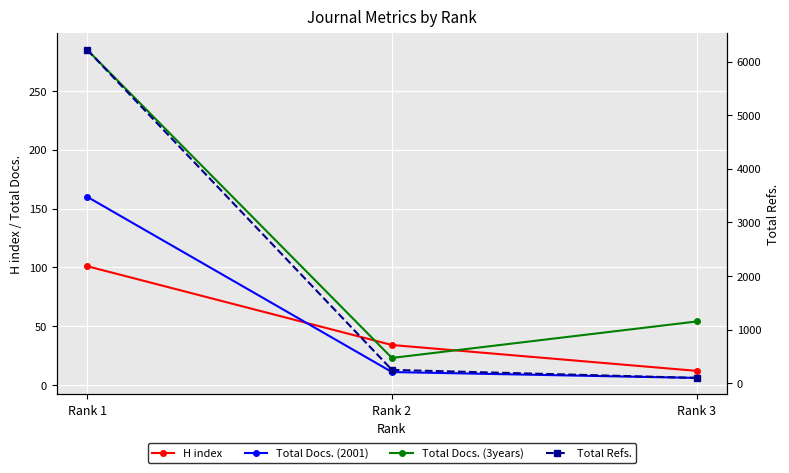

What is the lowest value of the Total Docs. (3years) series?

23